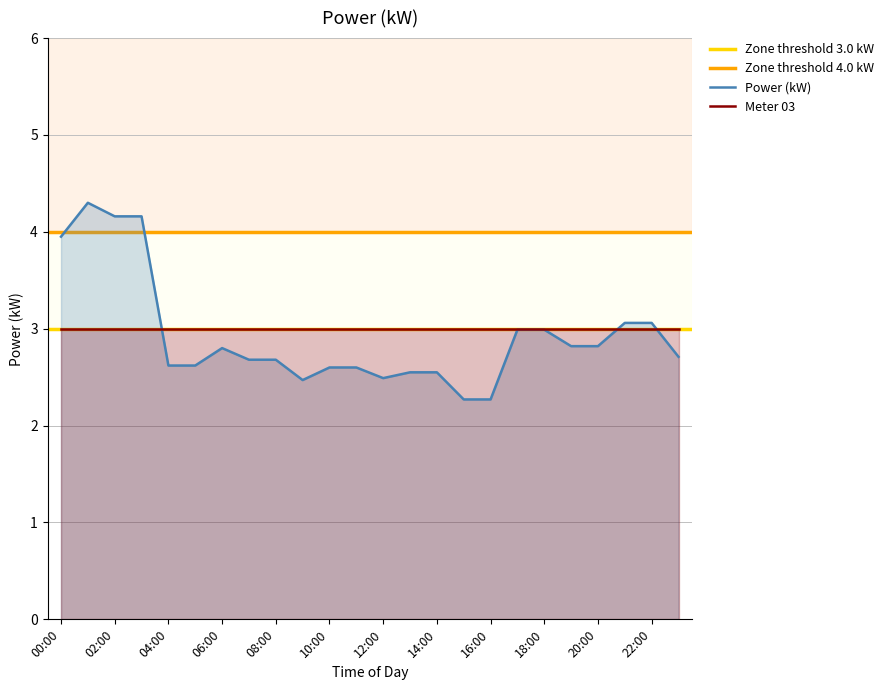

How many interior local valleys (lower than both neighbors) does the data have?

2